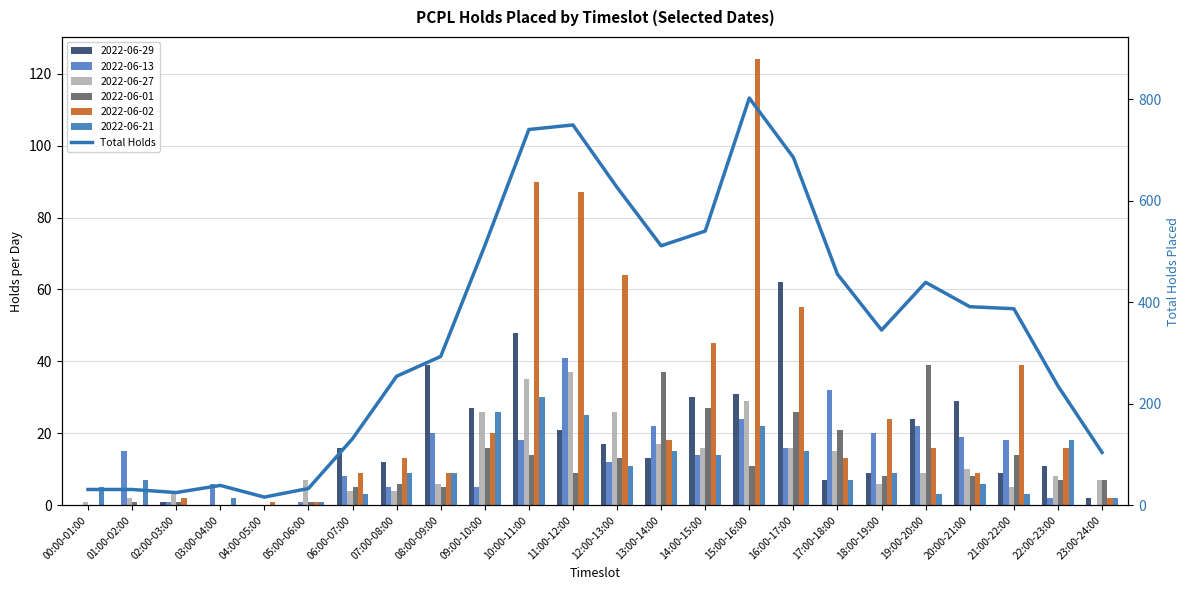

At which label does the data first exceed 387?

09:00-10:00